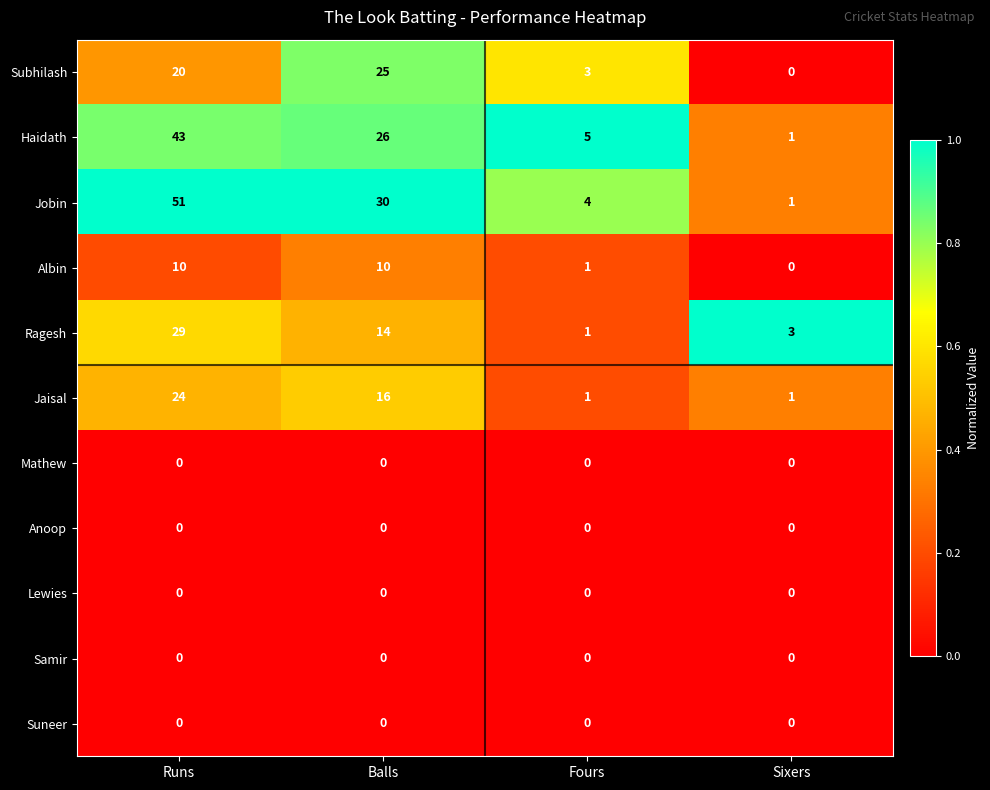

What is the total value across all series at Fours?

15